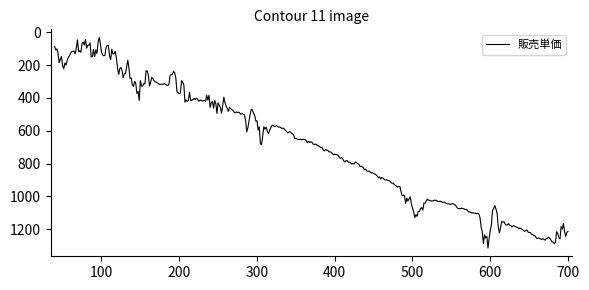

What is the difference between the maximum and minimum values?

1284.7